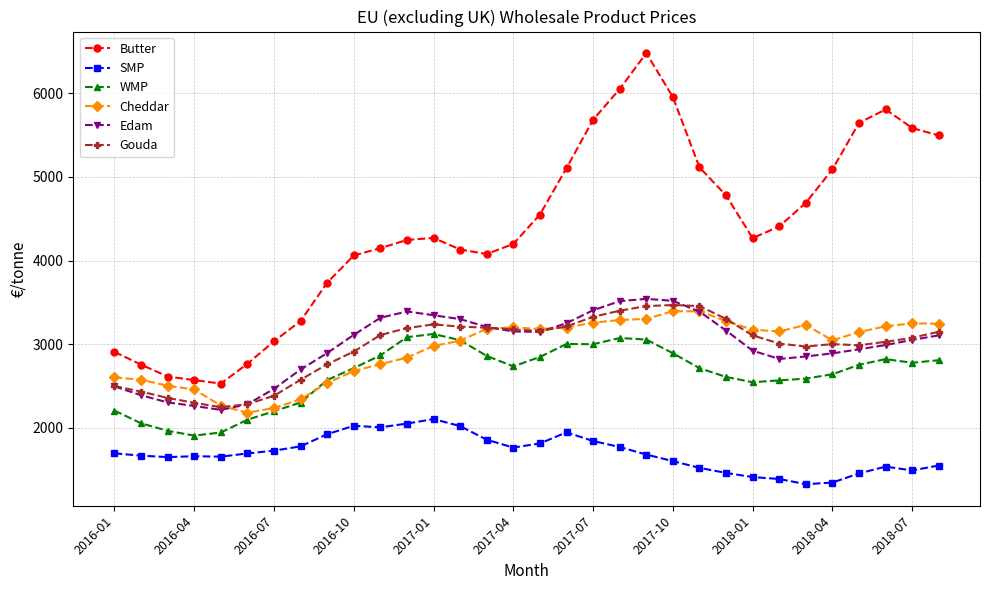

True or false: Gouda and SMP cross at least once.

False